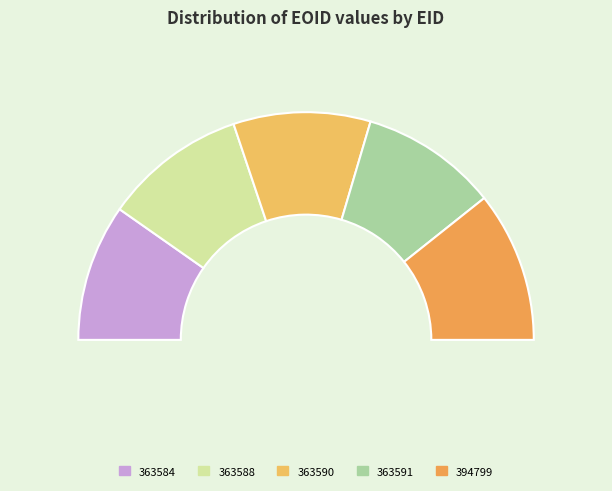

Count the number of slices in the pie.

5